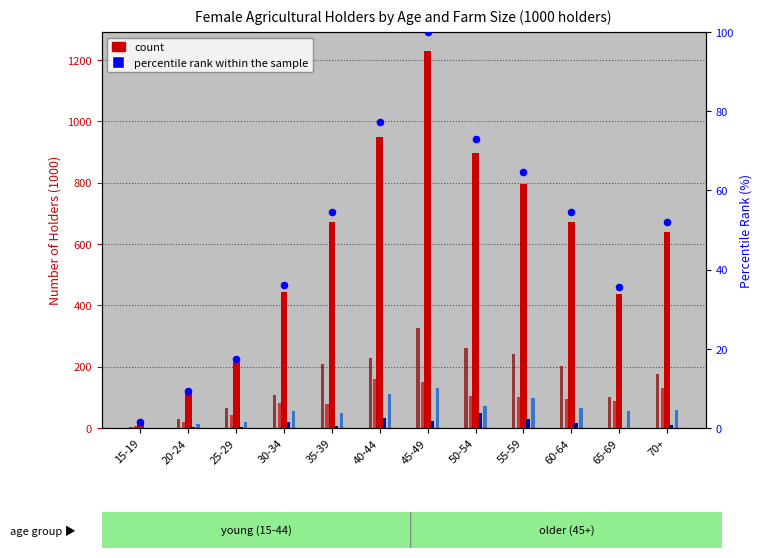

Which series has the widest spread of Y values?

Total (count)